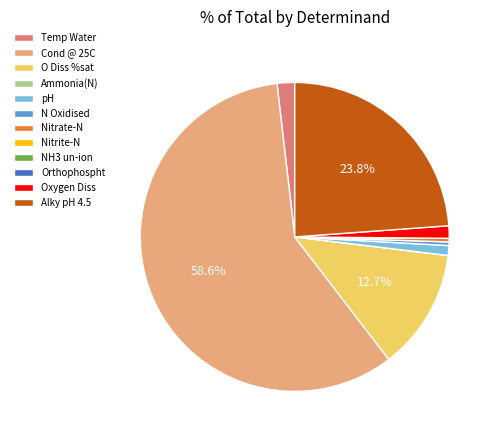

Does any single category account for the majority?

Yes